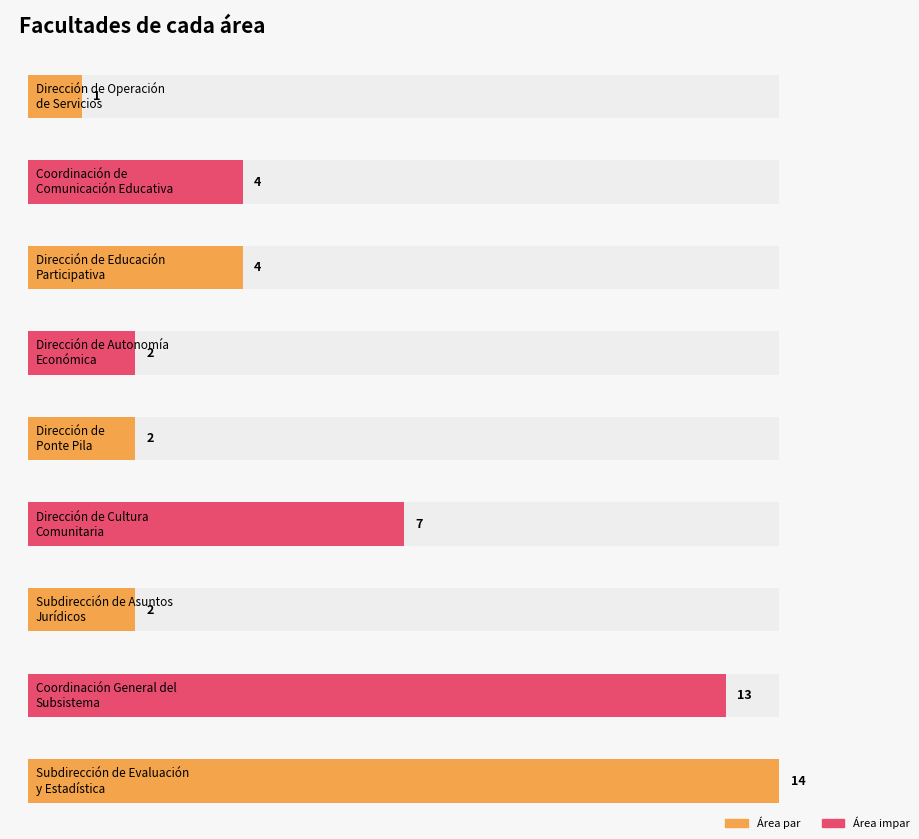

What position from the right is Dirección de Operación
de Servicios?

9